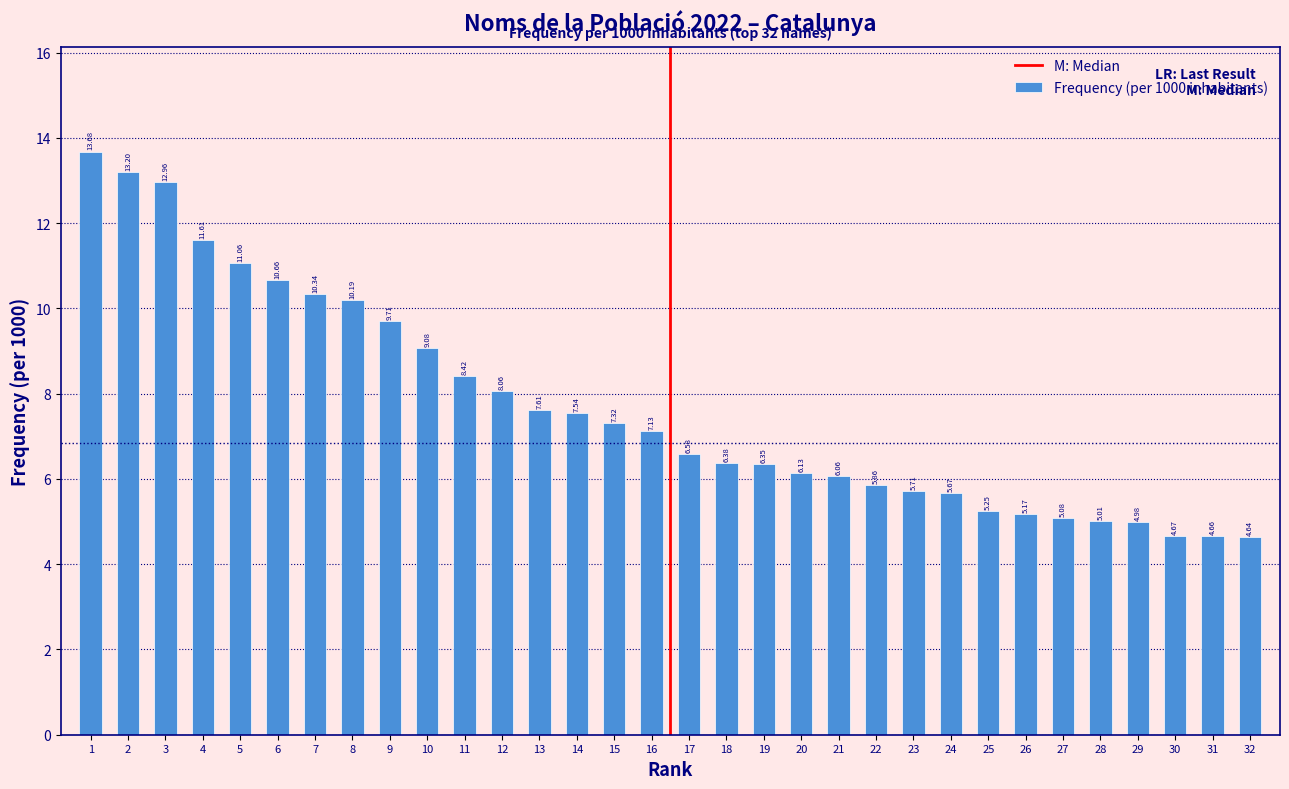

List the labels in order of value, smallest first.

32, 31, 30, 29, 28, 27, 26, 25, 24, 23, 22, 21, 20, 19, 18, 17, 16, 15, 14, 13, 12, 11, 10, 9, 8, 7, 6, 5, 4, 3, 2, 1